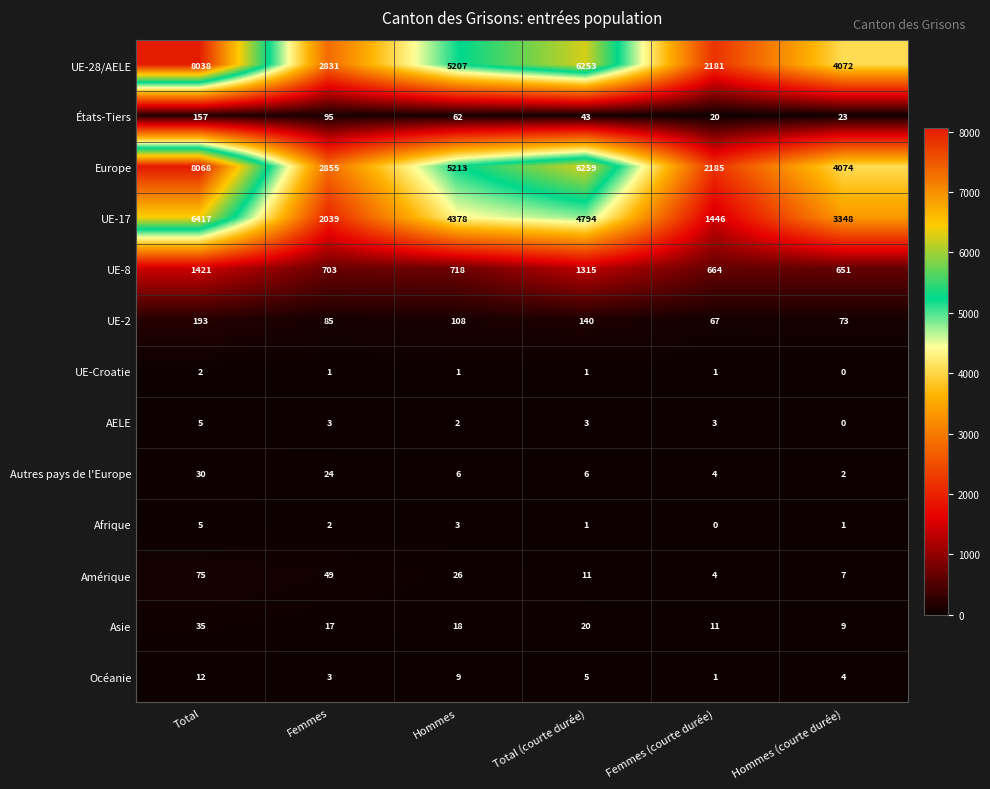

The UE-2 series shows 141 at Femmes. True or false?

False